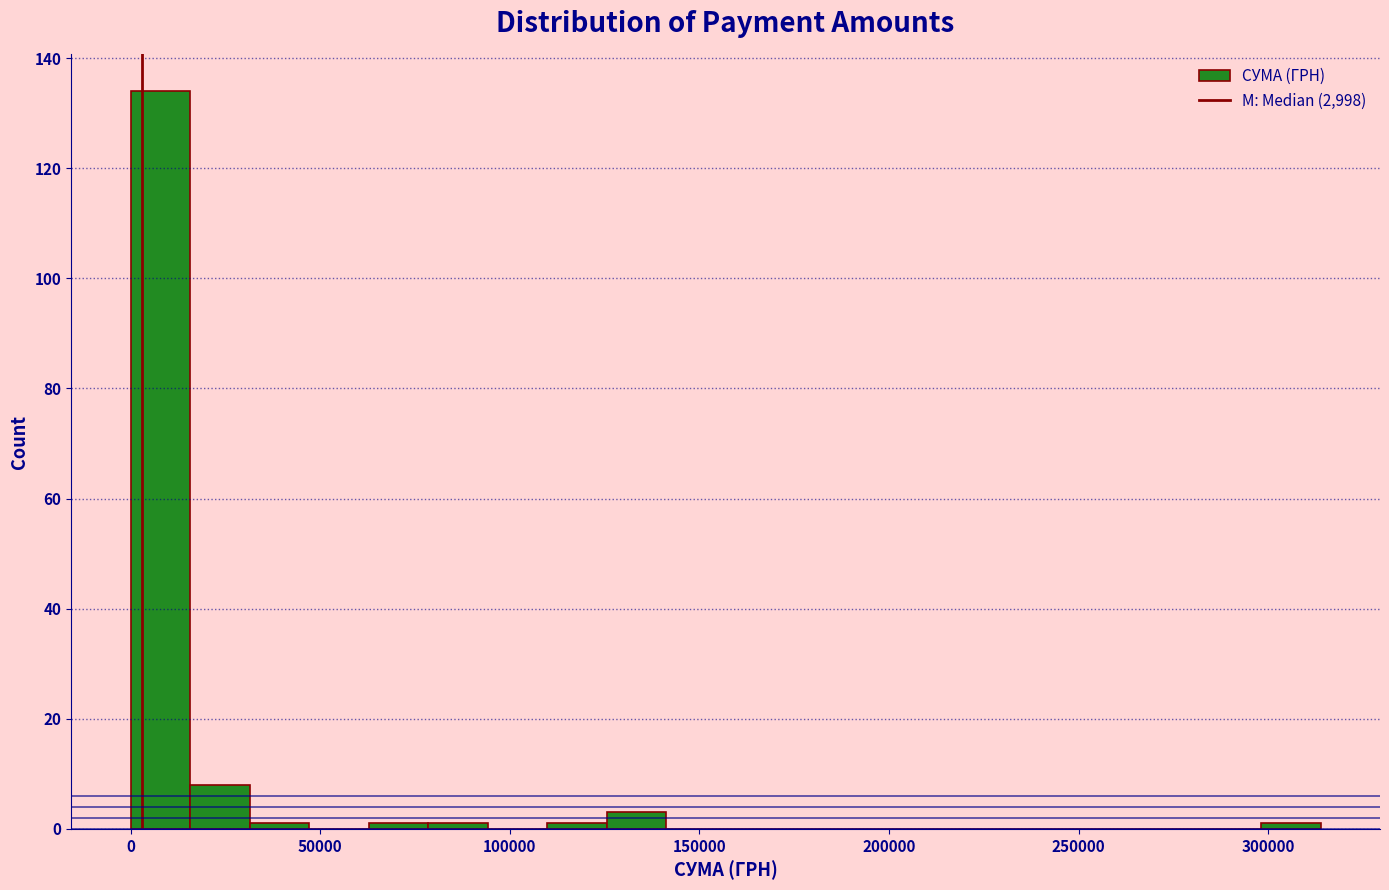

Around what value on the x-axis is the tallest bar? Give the approximate position of its centre, as read against the axis.

10000